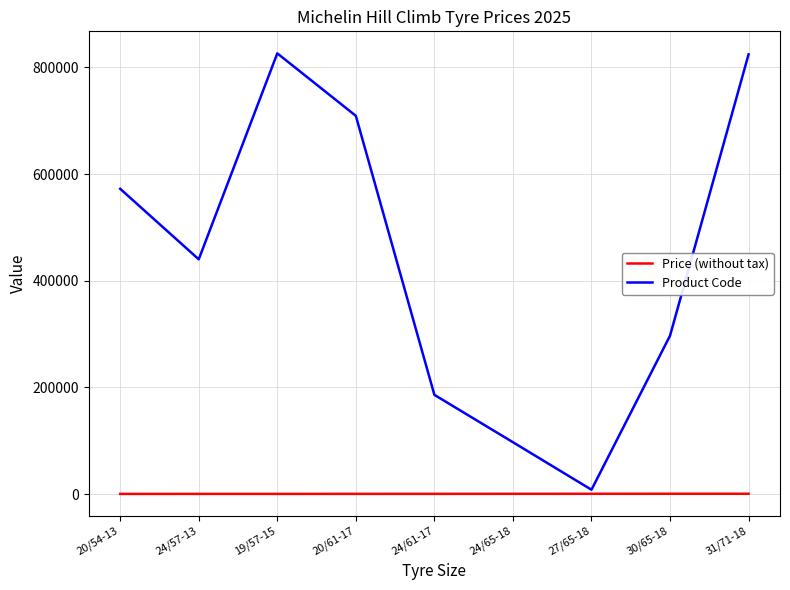

The value of Product Code at 20/61-17 is 709288.0. True or false?

True